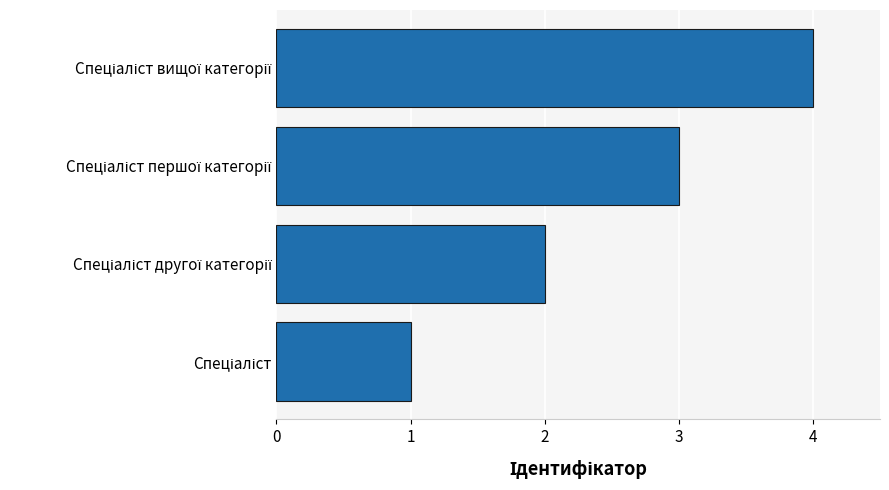

What is the sum of all values?

10